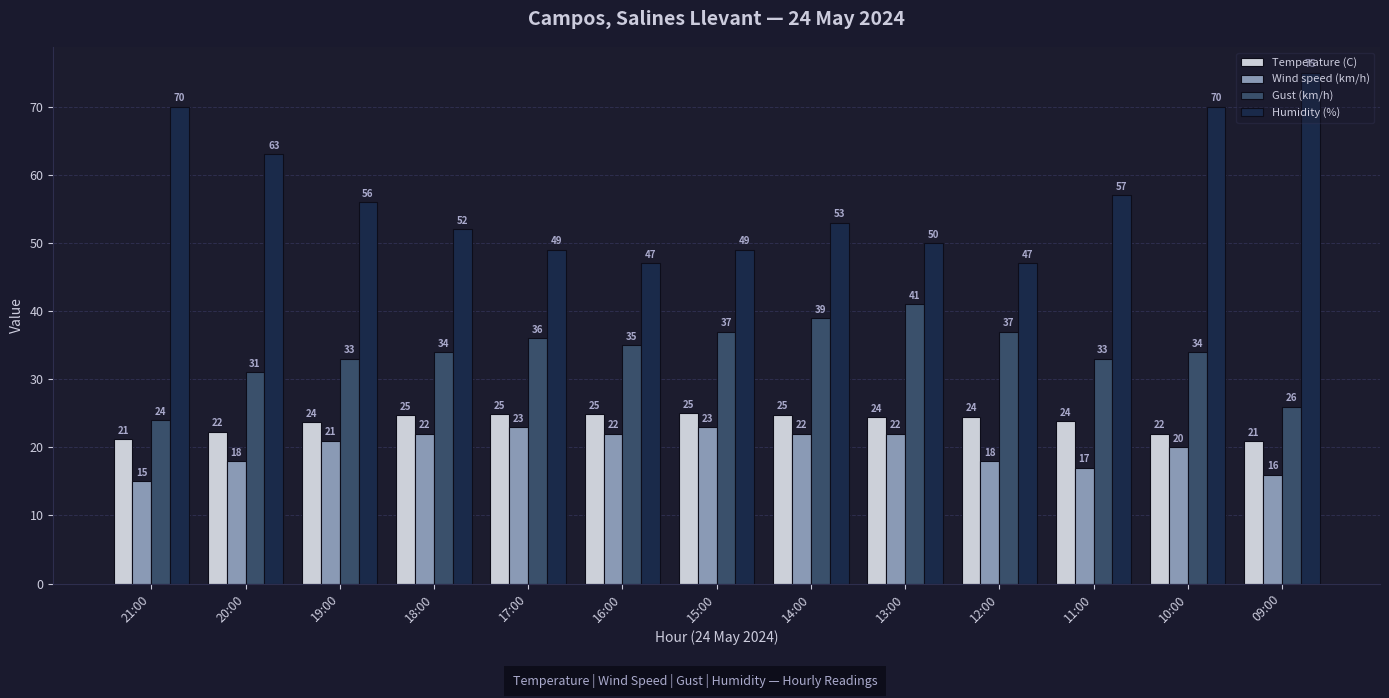

What is the average value of the Wind speed (km/h) series?

19.9